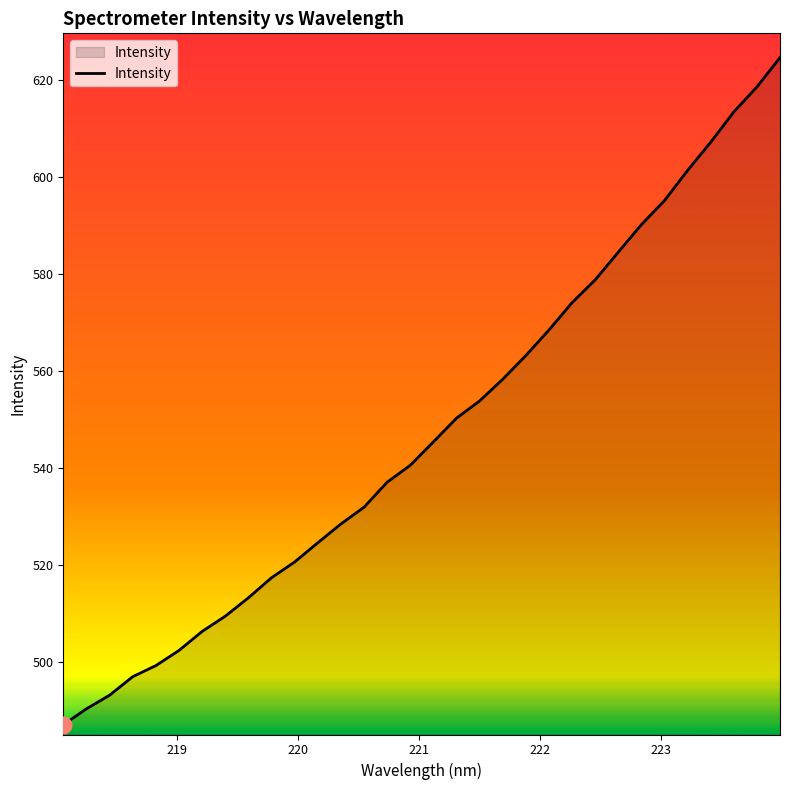

What is the difference between the maximum and minimum values?

137.6